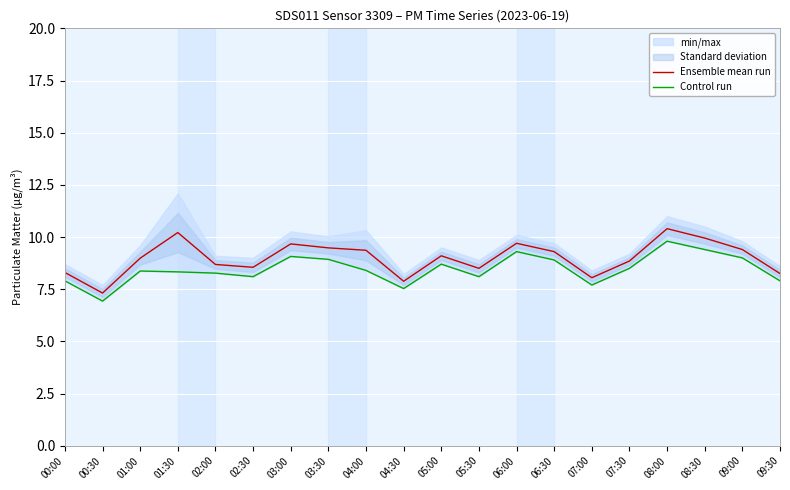

True or false: Control run and Ensemble mean run intersect in this chart.

False